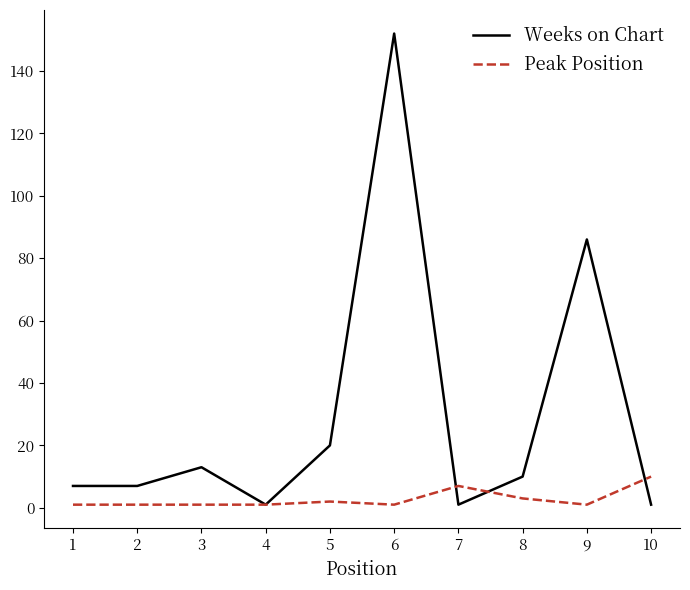

Which series has the widest spread of values?

Weeks on Chart